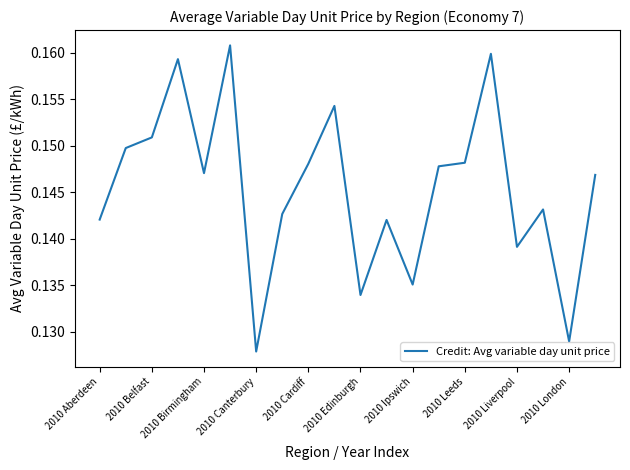

How many lines are shown in the chart?

1